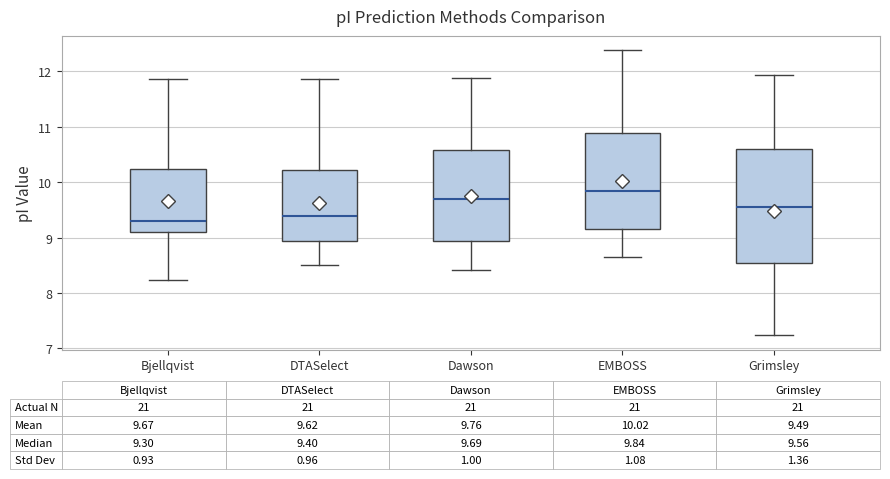

Comparing the boxes themselves (not the whiskers), which one is the tallest?

Grimsley